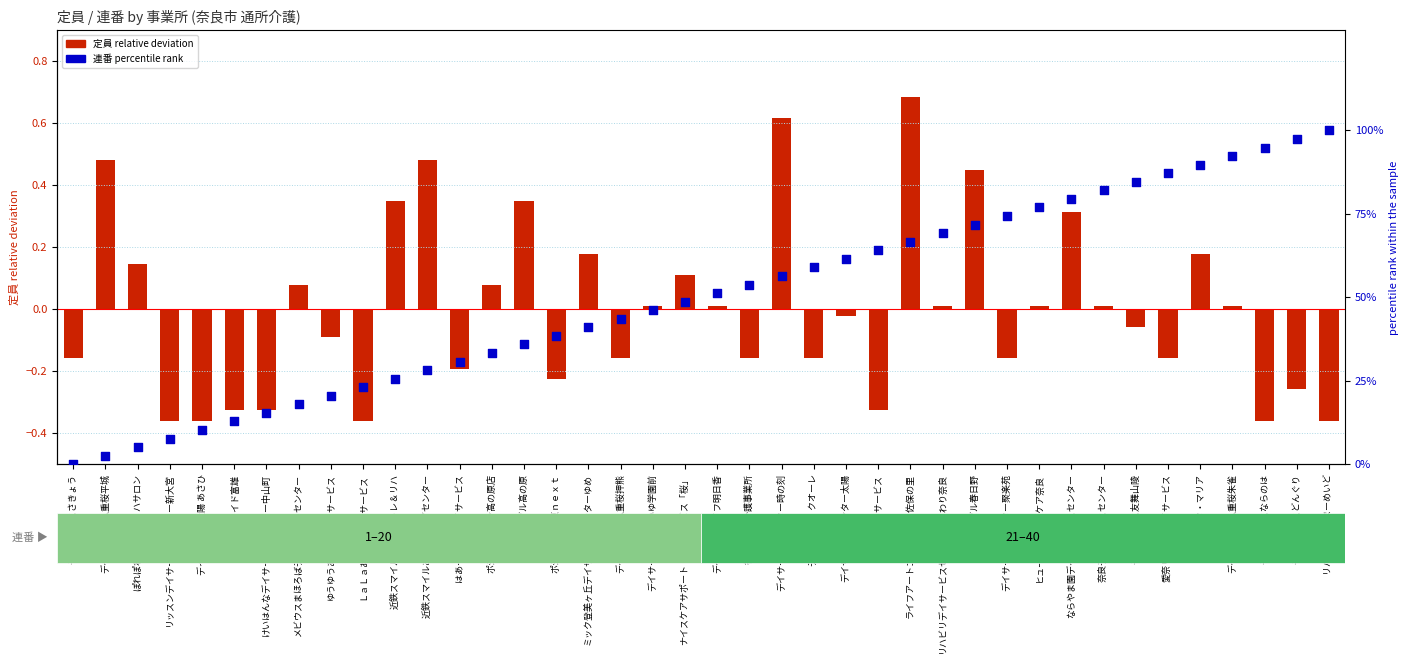

Which series contains the lowest Y value?

定員 比率 (relative deviation)